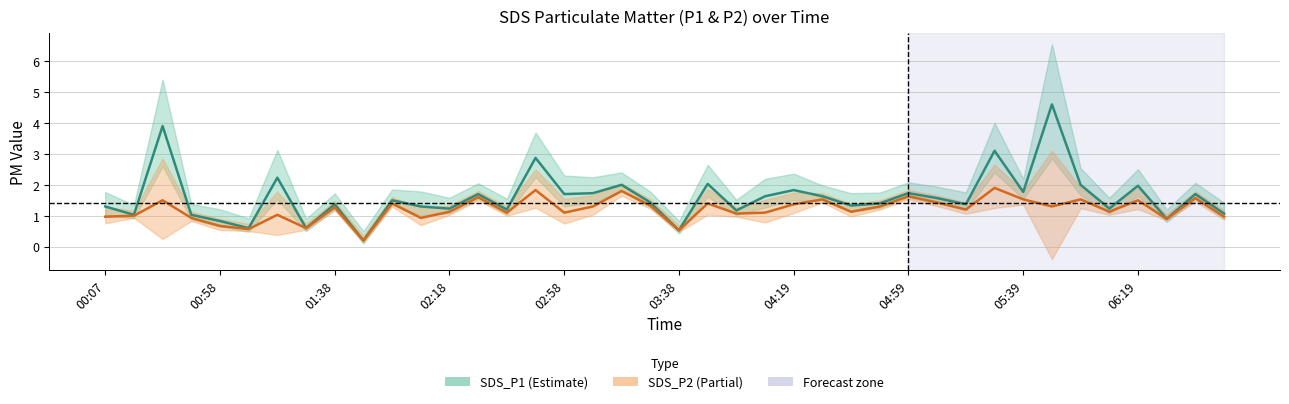

Rank the series by their average value, from lowest to highest.

SDS_P2, SDS_P1